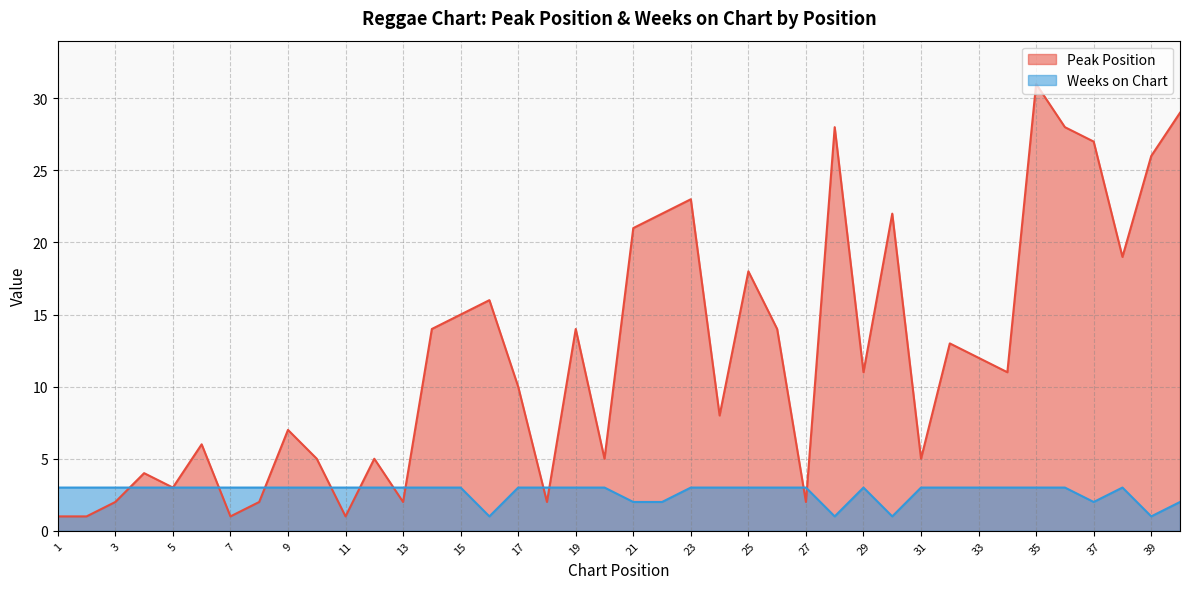

What is the value of the Weeks on Chart point at the 36th from the left?

3